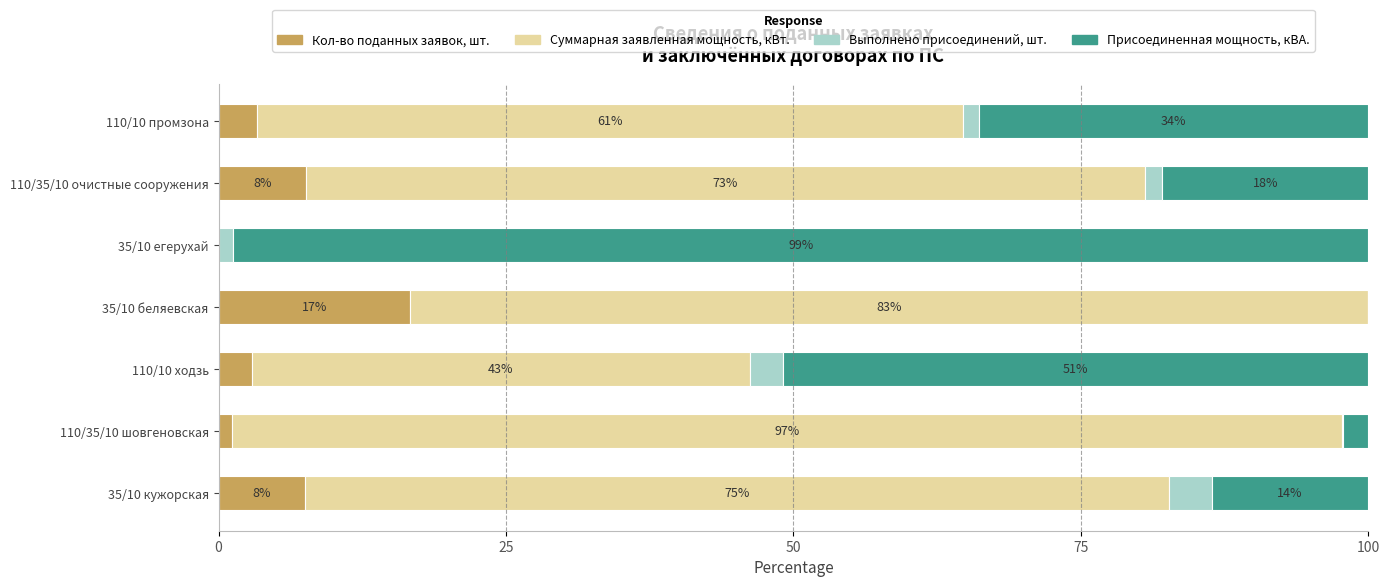

Is it true that Кол-во поданных заявок, шт. equals 3.3 at 110/10 промзона?

True